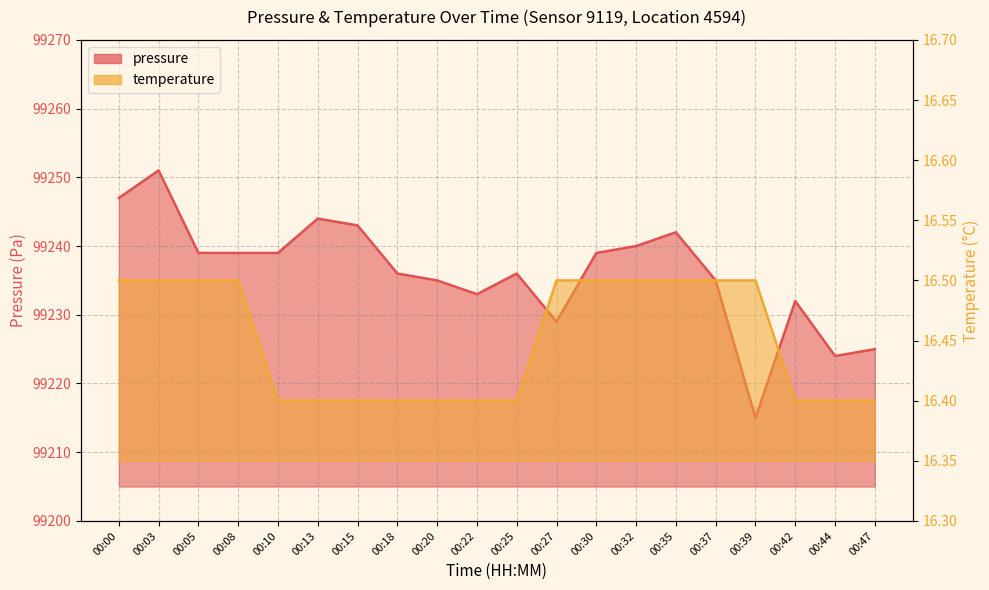

What is the difference between the second highest and second lowest values in the temperature series?

0.1